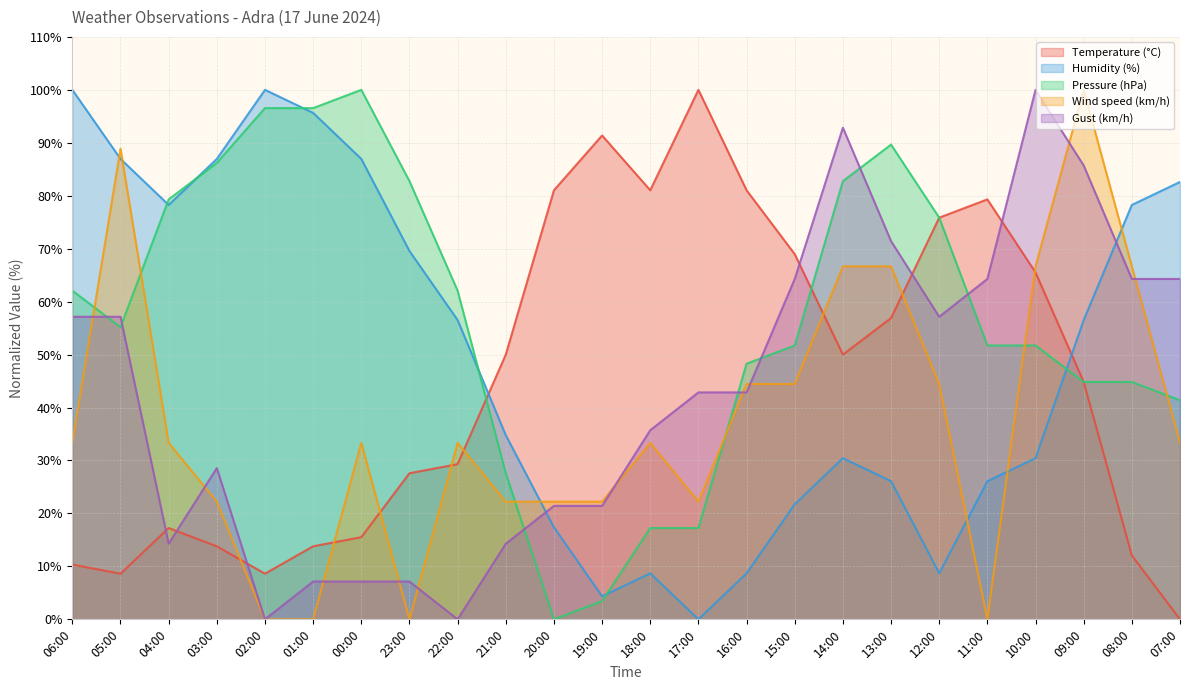

What position from the right is 19:00?

13